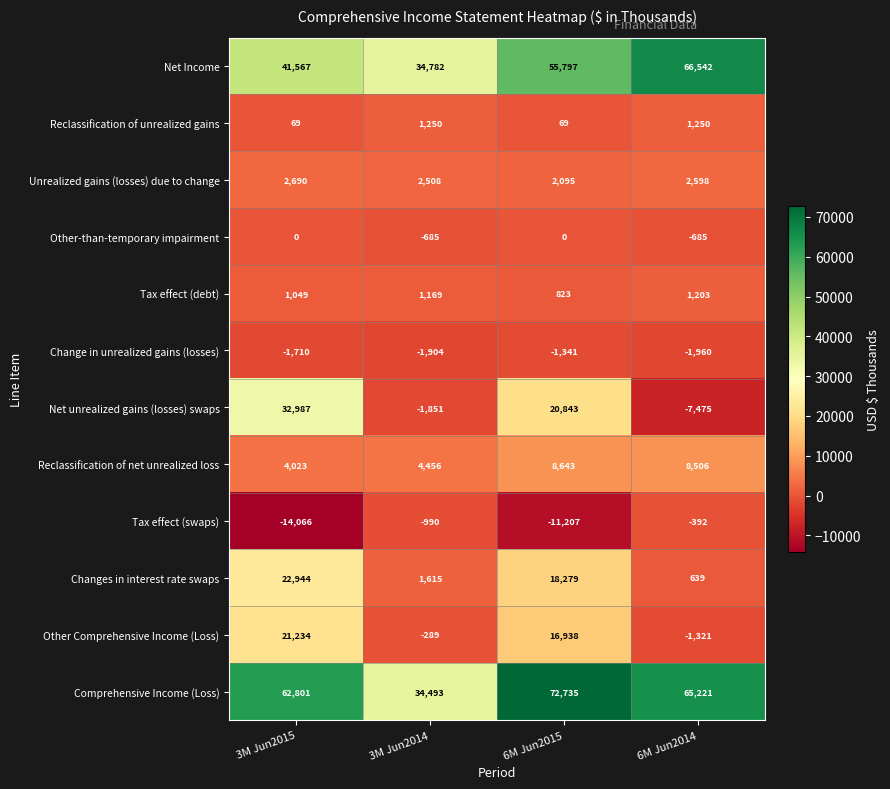

Count the number of data series in this chart.

12